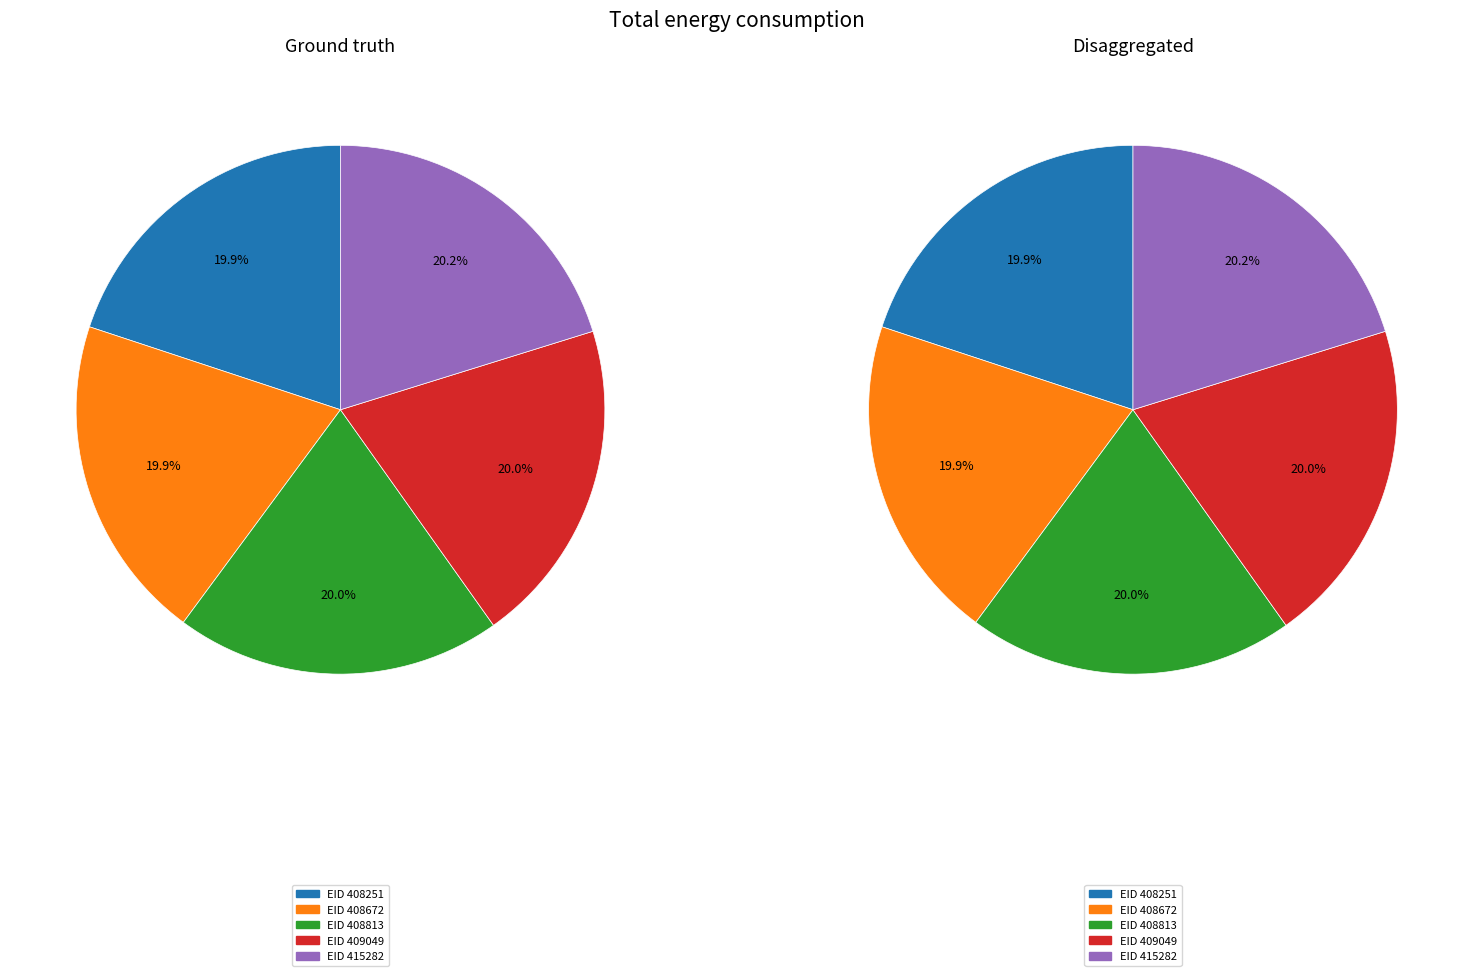

Count the number of slices in the pie.

5